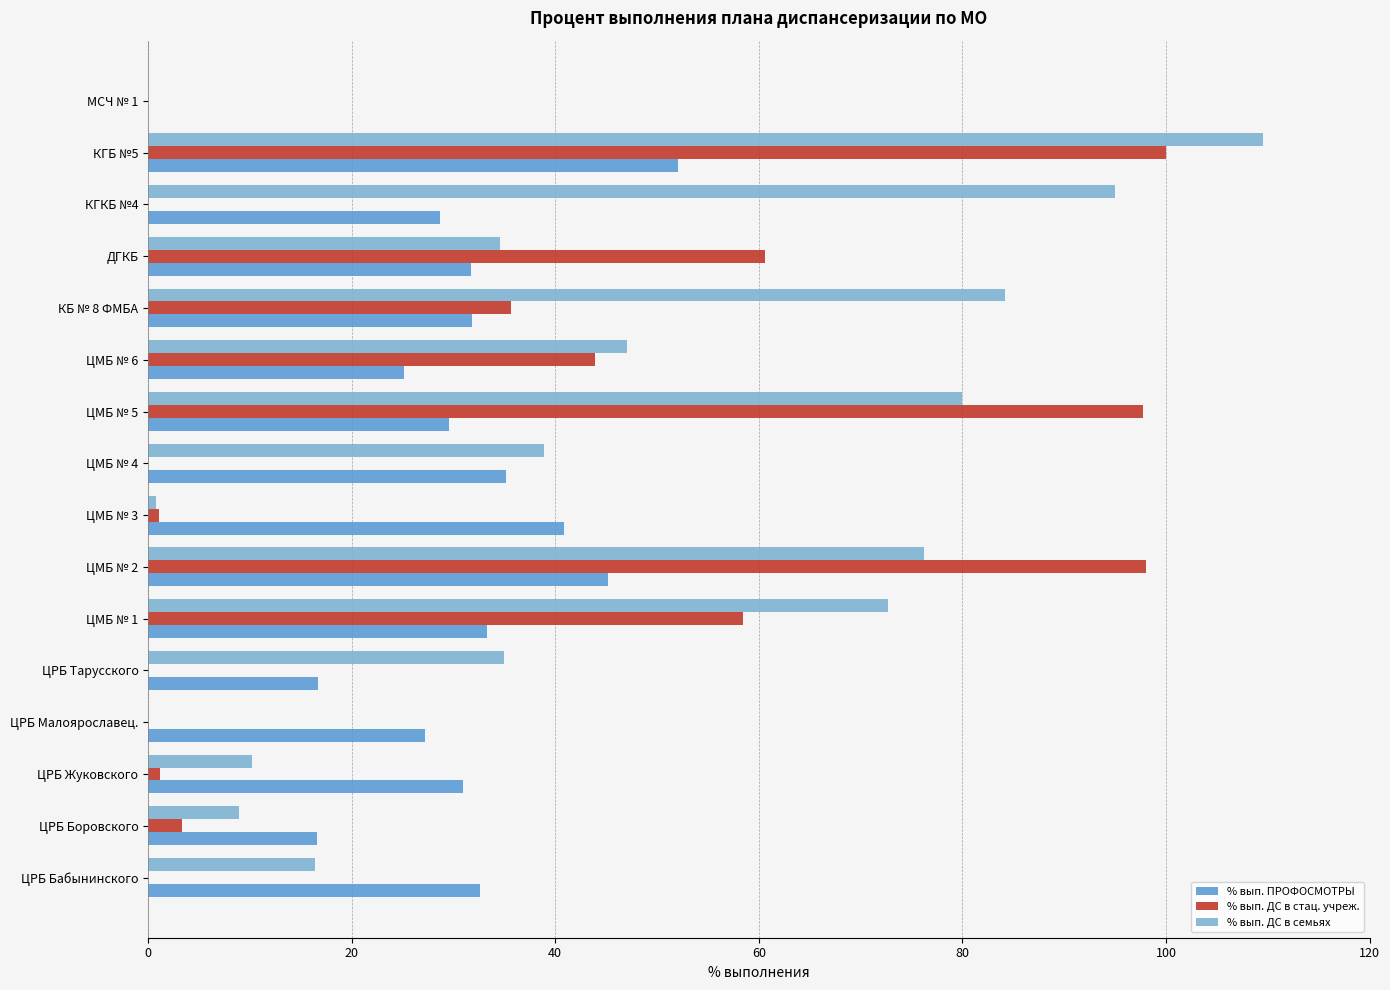

Which series has the largest total across all categories?

% вып. ДС в семьях